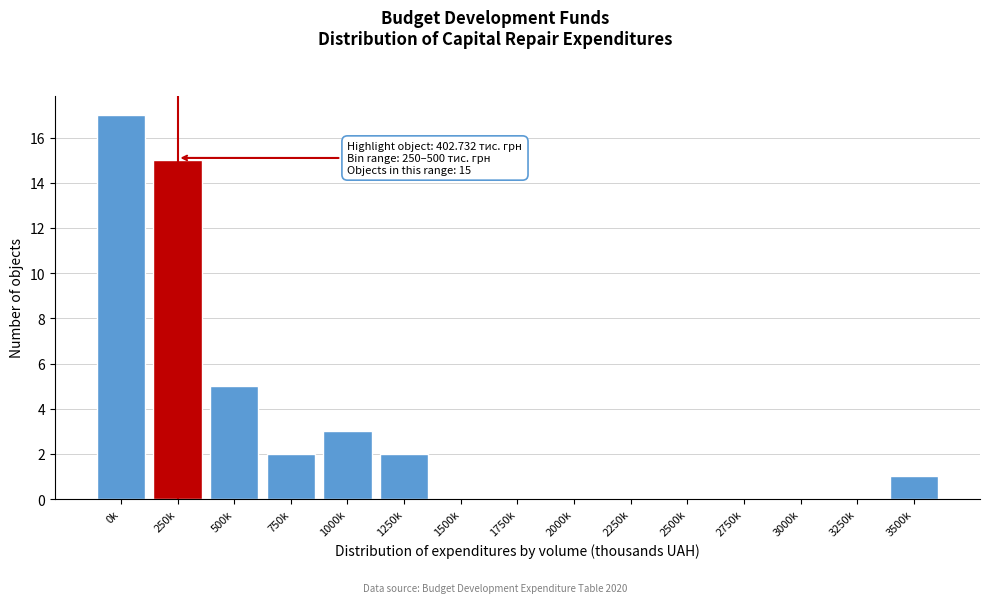

Reading left to right, transcribe all the data shown in this chart.

0k=17	250k=15	500k=5	750k=2	1000k=3	1250k=2	1500k=0	1750k=0	2000k=0	2250k=0	2500k=0	2750k=0	3000k=0	3250k=0	3500k=1